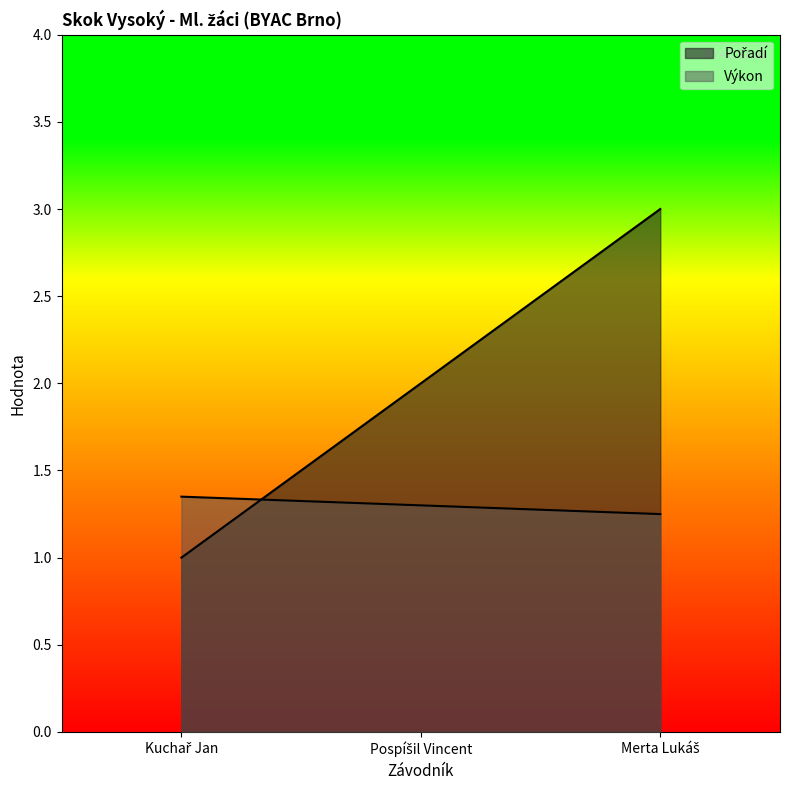

What are all the series names shown in the legend?

Pořadí, Výkon